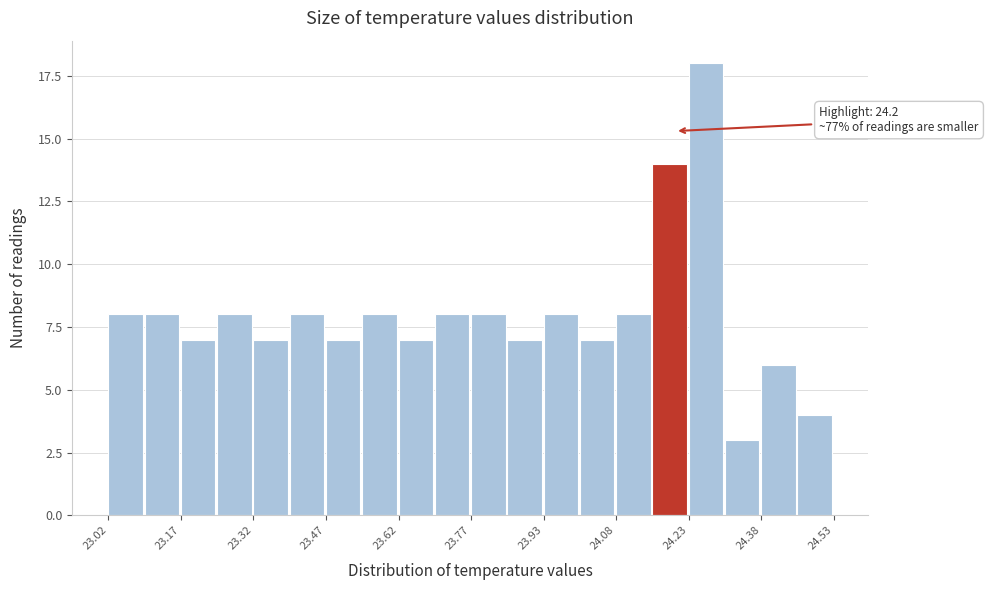

Around what value on the x-axis is the tallest bar? Give the approximate position of its centre, as read against the axis.

24.26